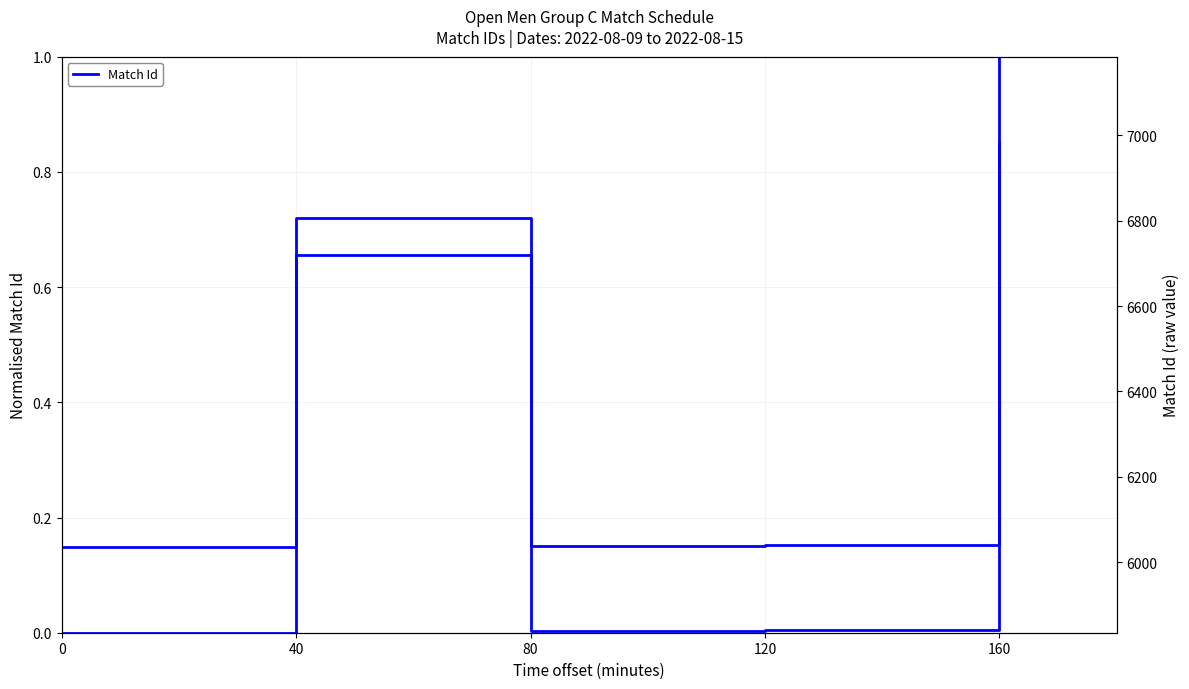

How many interior local peaks does the Match Id (raw) series have?

1